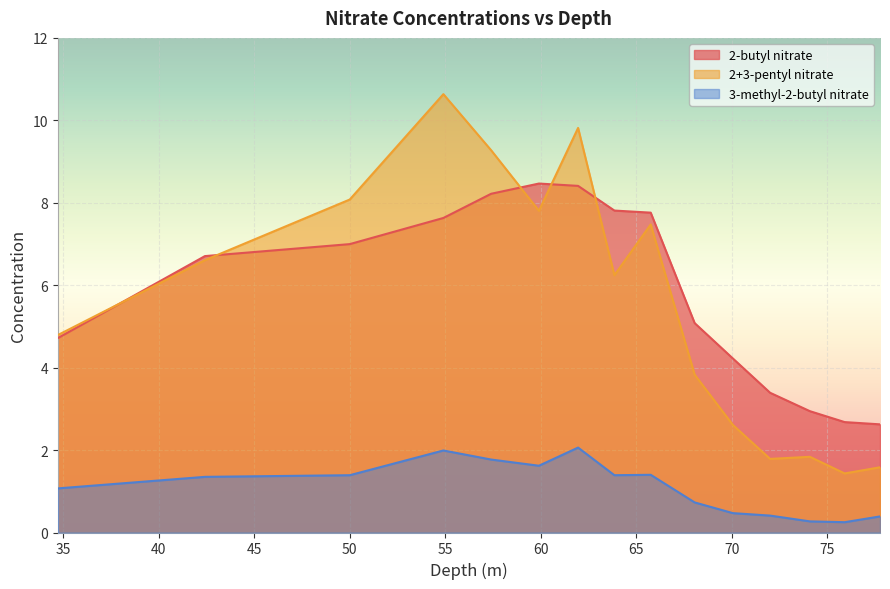

True or false: 2+3-pentyl nitrate and 3-methyl-2-butyl nitrate cross at least once.

False